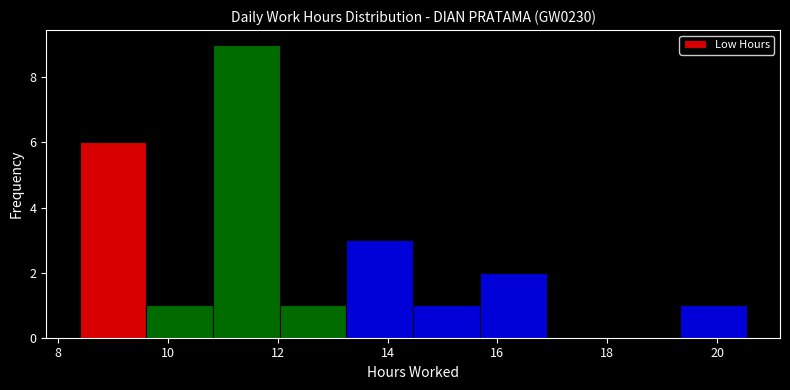

Which range on the x-axis has the tallest bar?

10.8 to 12.0